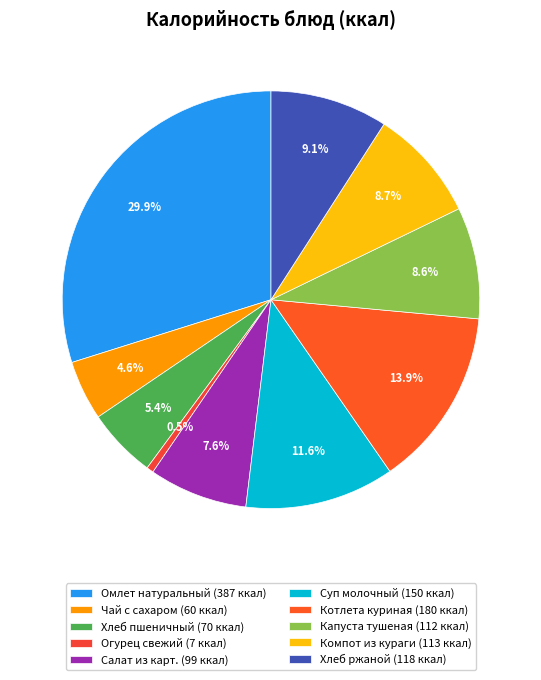

What portion of the pie excludes Котлета куриная?

86.1%